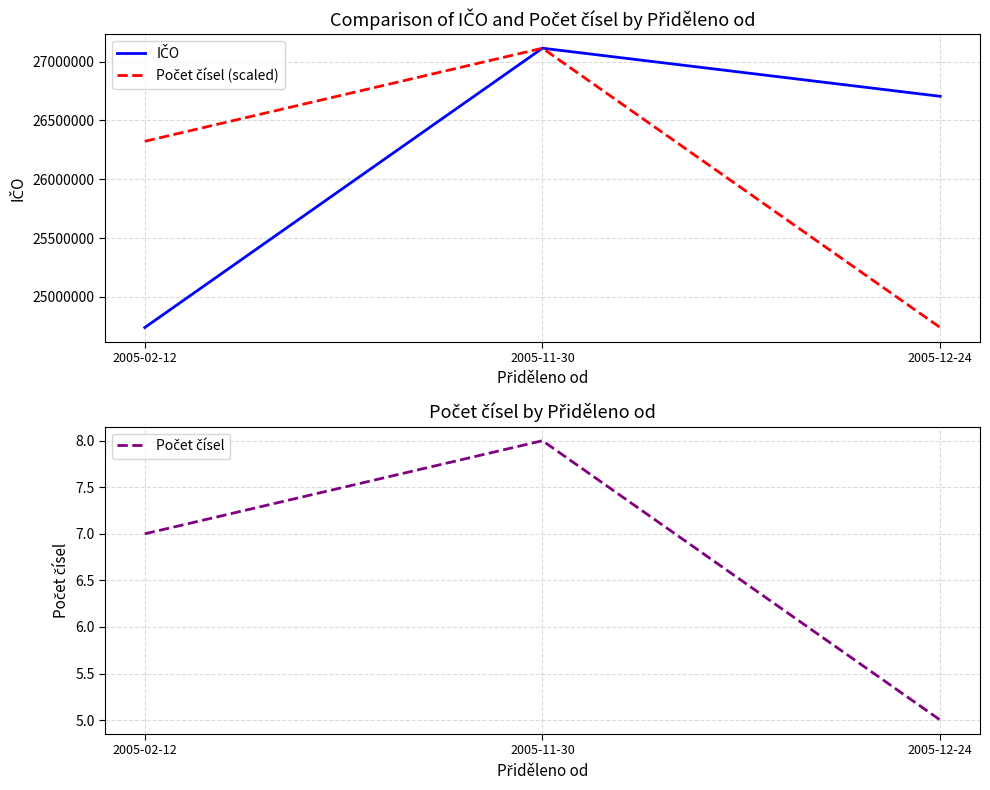

Which series has the largest range (max minus min)?

IČO